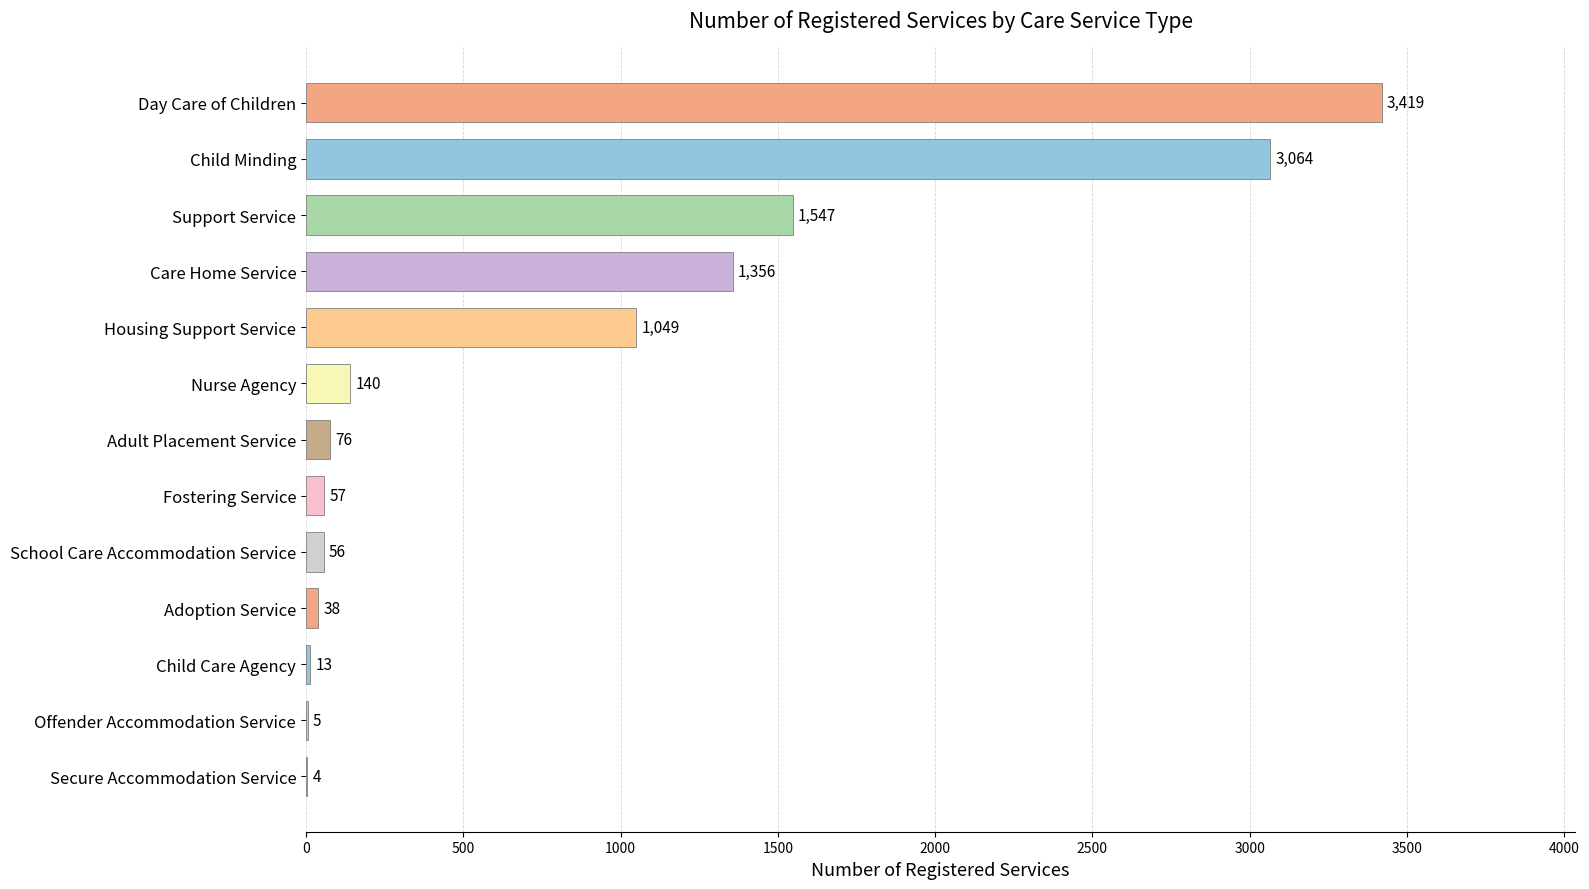

Reading top to bottom, transcribe all the data shown in this chart.

Day Care of Children=3419	Child Minding=3064	Support Service=1547	Care Home Service=1356	Housing Support Service=1049	Nurse Agency=140	Adult Placement Service=76	Fostering Service=57	School Care Accommodation Service=56	Adoption Service=38	Child Care Agency=13	Offender Accommodation Service=5	Secure Accommodation Service=4